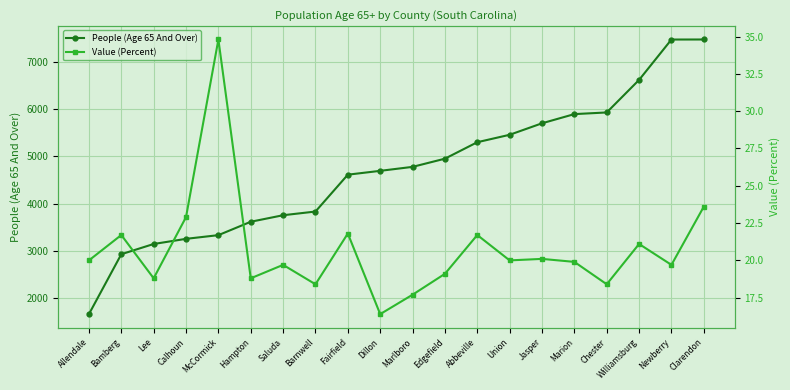

Count the number of categories in the chart.

20